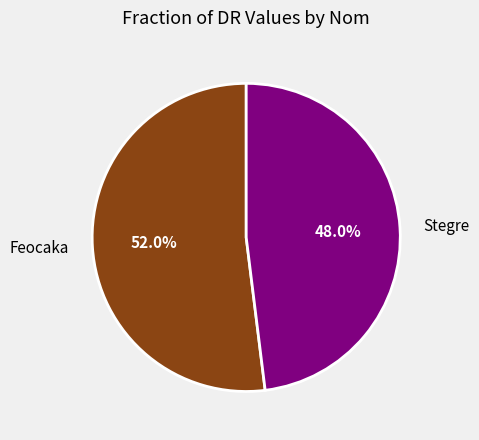

True or false: Stegre accounts for 62% of the total.

False